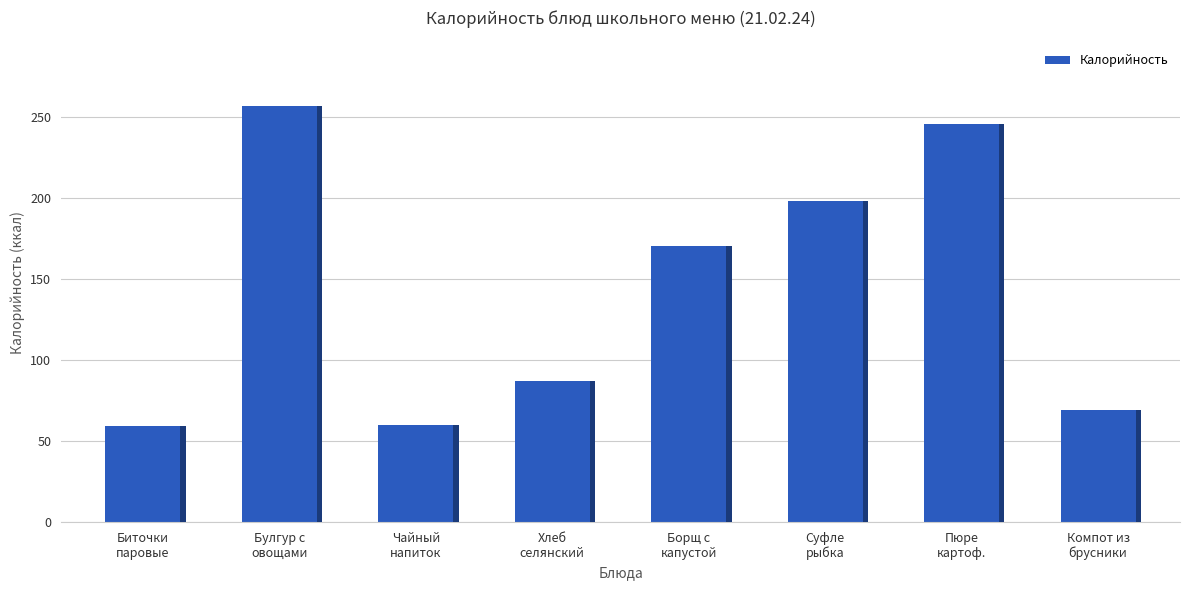

What is the maximum value shown in the chart?

256.9